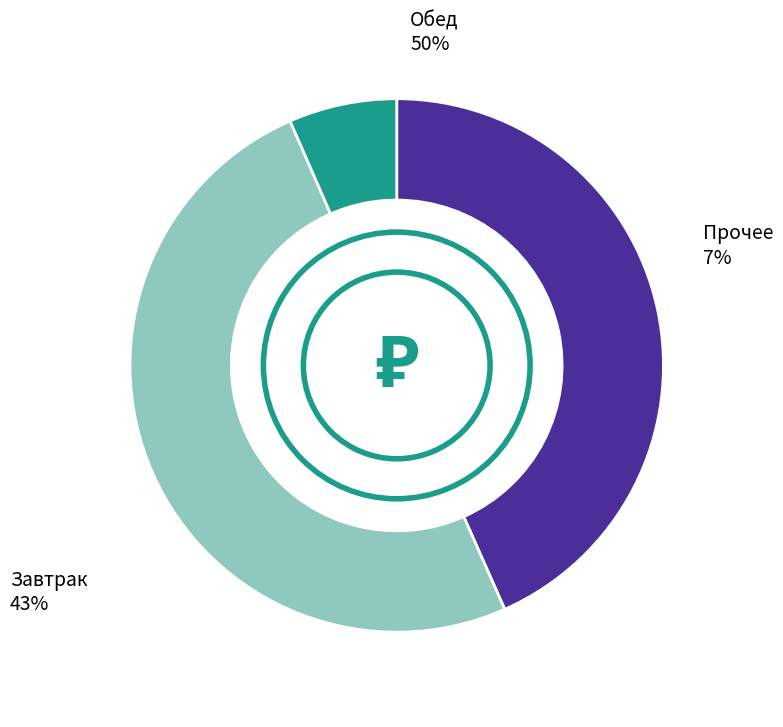

The Макаронные изделия slice represents 16% of the pie. True or false?

False